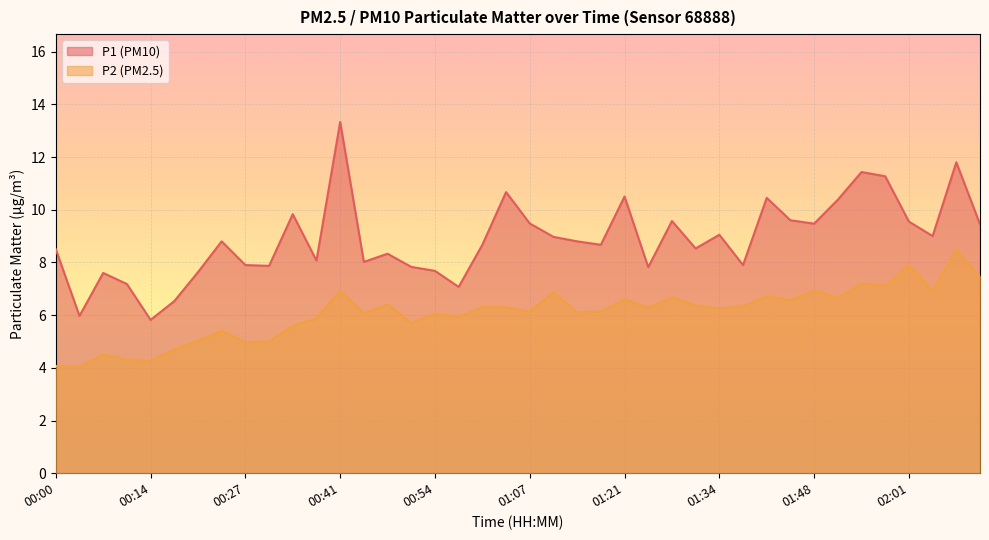

Count the number of categories in the chart.

40